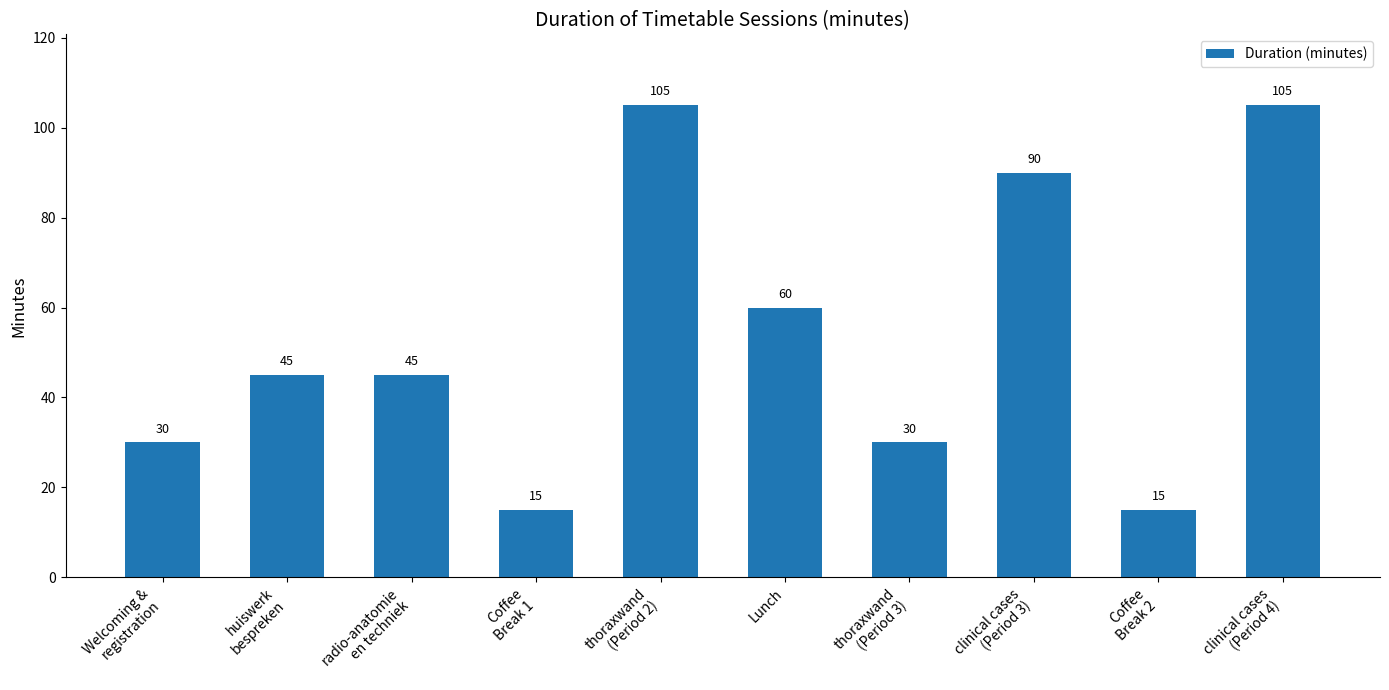

Reading left to right, list all the values displayed in this chart.

Welcoming &
registration=30	huiswerk
bespreken=45	radio-anatomie
en techniek=45	Coffee
Break 1=15	thoraxwand
(Period 2)=105	Lunch=60	thoraxwand
(Period 3)=30	clinical cases
(Period 3)=90	Coffee
Break 2=15	clinical cases
(Period 4)=105